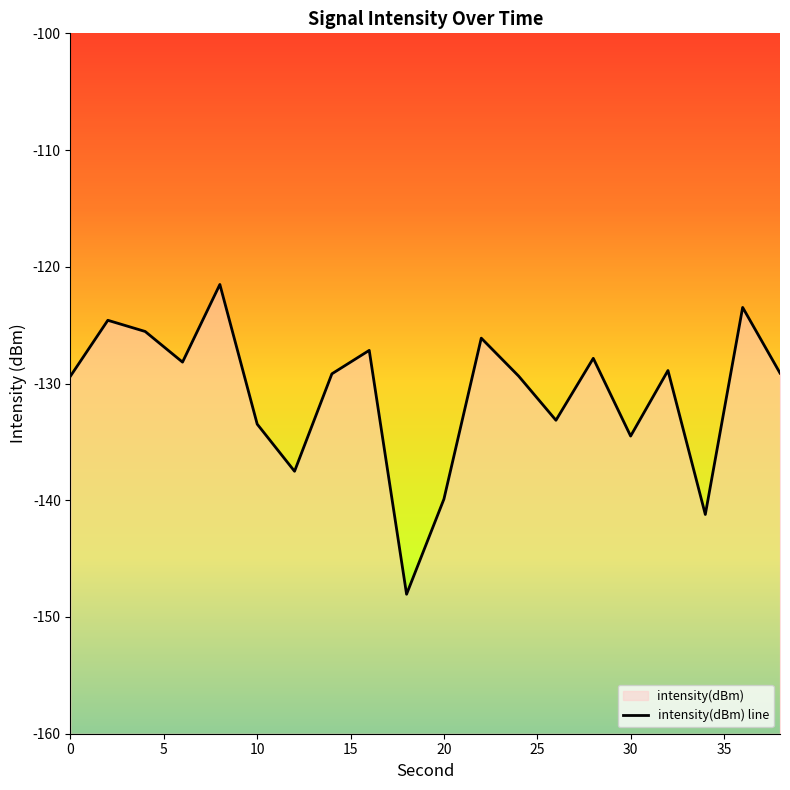

Reading left to right, transcribe all the data shown in this chart.

-129.4	-124.6	-125.5	-128.2	-121.5	-133.5	-137.5	-129.2	-127.2	-148.1	-139.9	-126.1	-129.4	-133.1	-127.8	-134.5	-128.9	-141.2	-123.5	-129.1